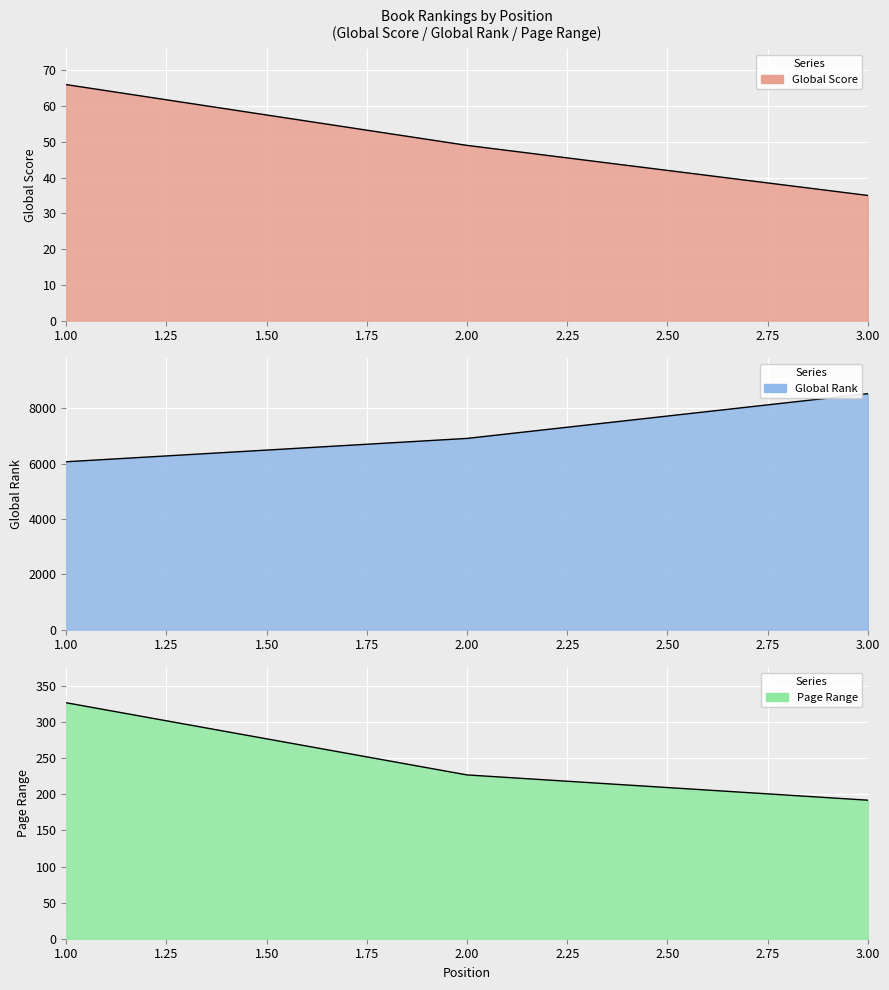

Which series changed the most between 1 and 2?

Global Rank